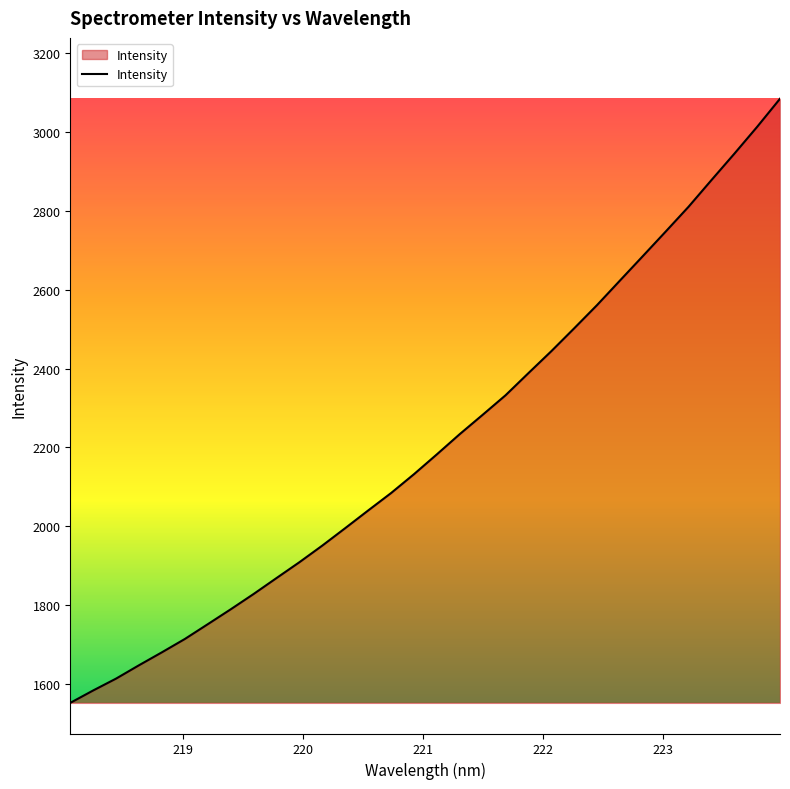

What is the difference between the maximum and minimum values?

1530.8